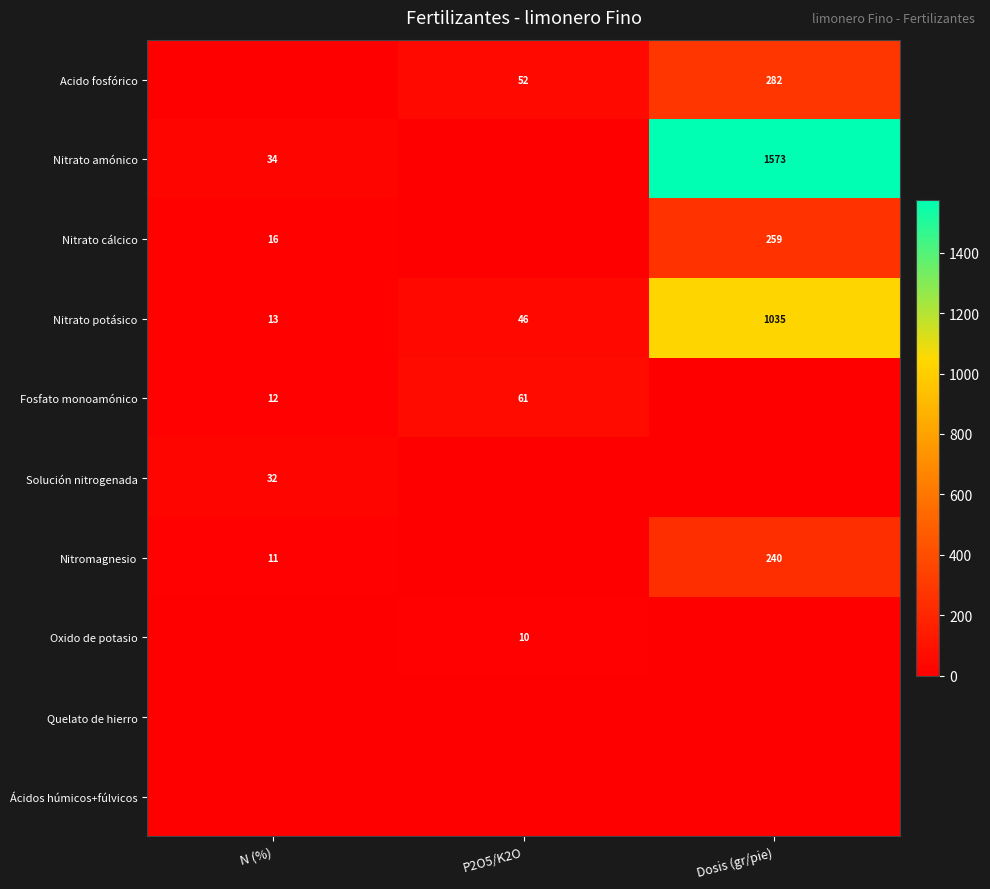

The value of Fosfato monoamónico at P2O5/K2O is 61. True or false?

True